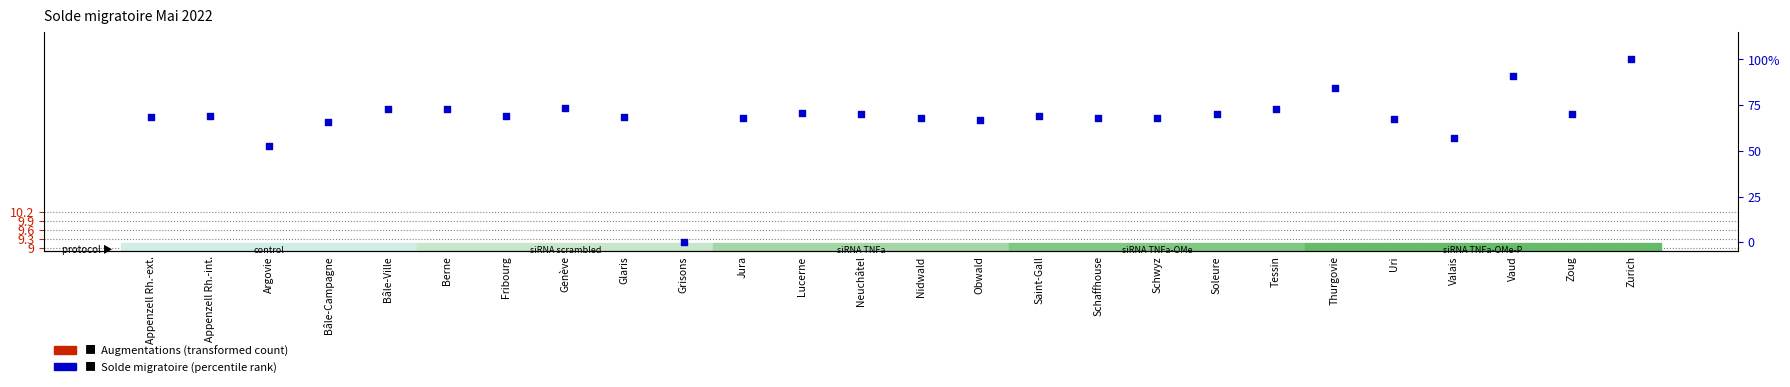

Which series has the largest total across all categories?

Solde migratoire (scaled %)